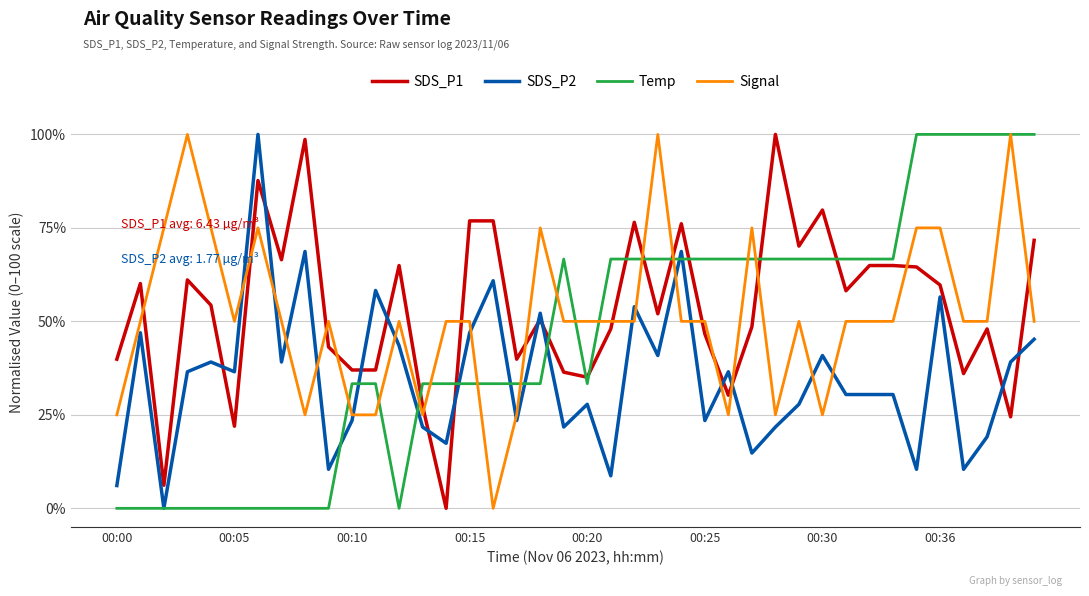

What is the greatest value displayed?

100.0